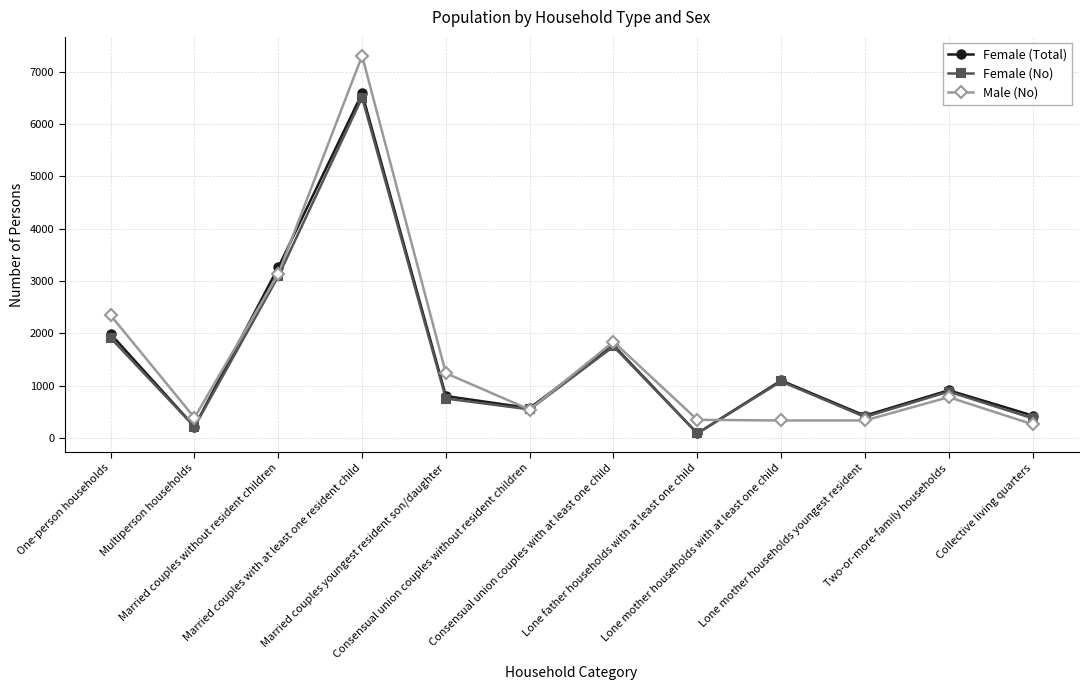

What position from the left is Lone mother households youngest resident?

10